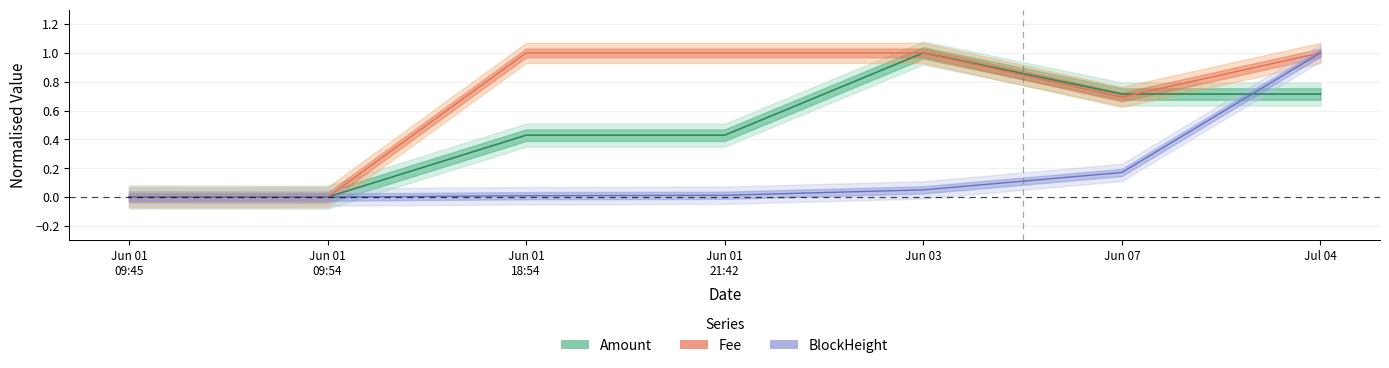

What is the difference between the maximum and minimum values in the BlockHeight series?

1.0